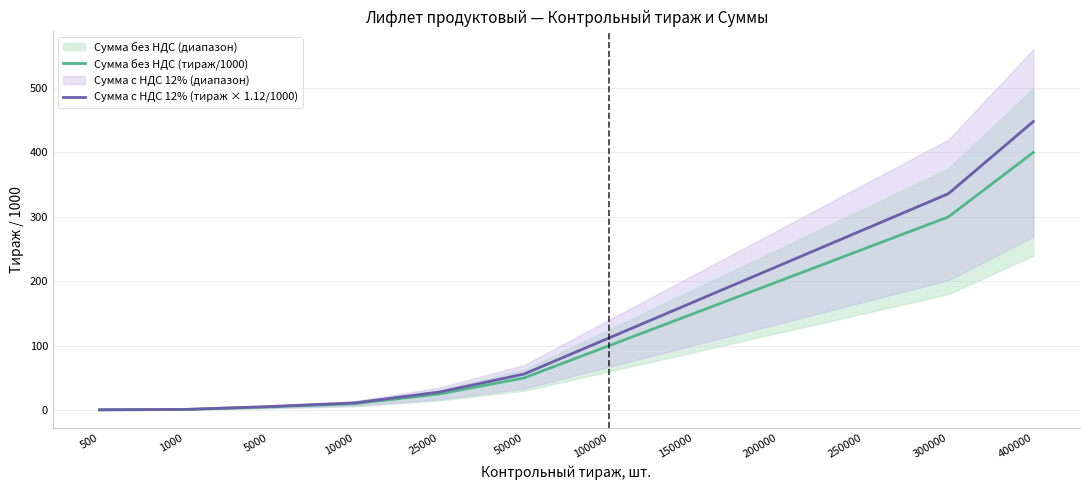

Does the chart display data point markers on the line(s)?

No